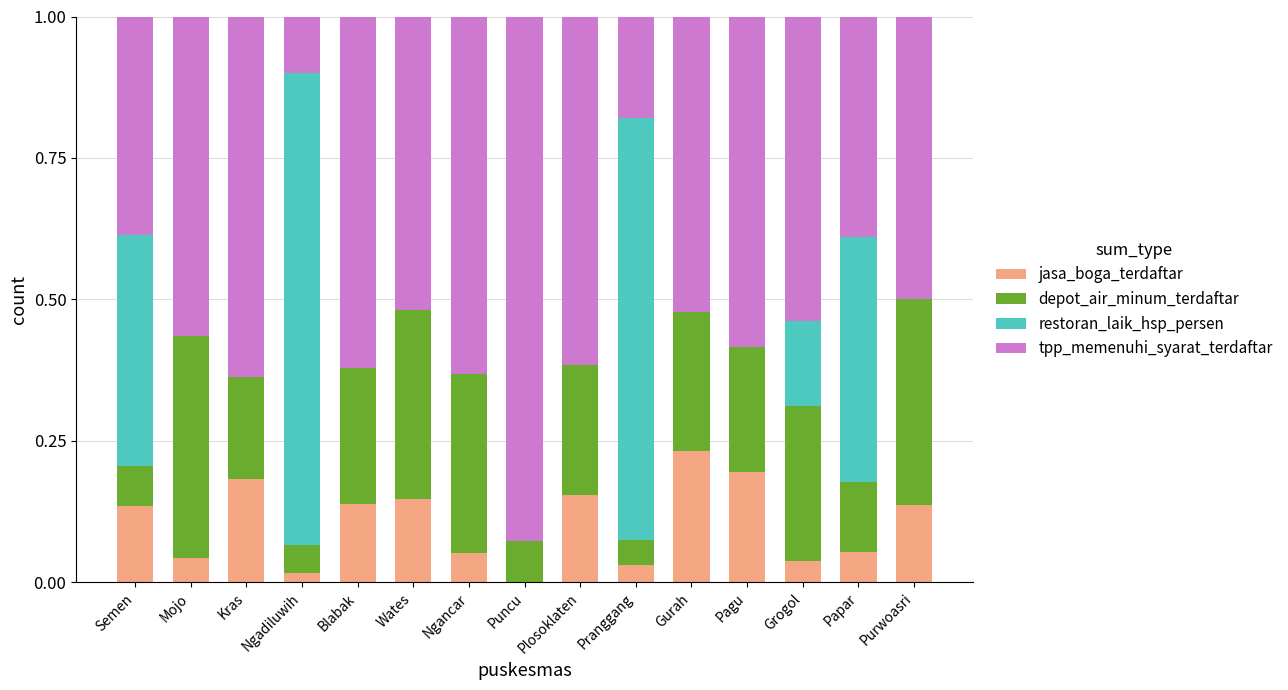

Are the bars grouped side by side (vs. stacked)?

No